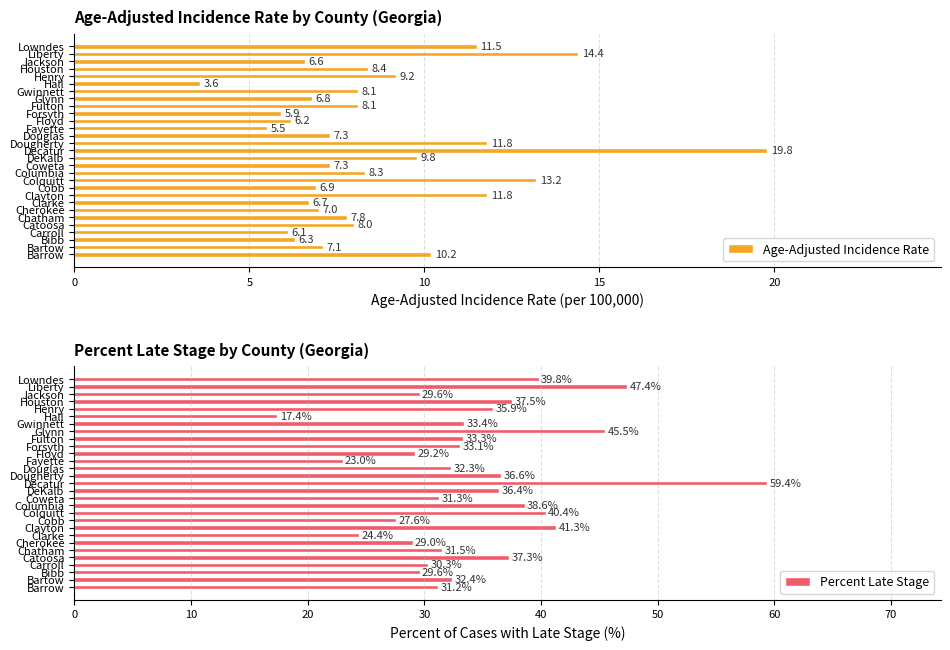

Reading right to left, extract all data points from this chart.

Age-Adjusted Incidence Rate: 11.5	14.4	6.6	8.4	9.2	3.6	8.1	6.8	8.1	5.9	6.2	5.5	7.3	11.8	19.8	9.8	7.3	8.3	13.2	6.9	11.8	6.7	7.0	7.8	8.0	6.1	6.3	7.1	10.2
Percent Late Stage: 39.8	47.4	29.6	37.5	35.9	17.4	33.4	45.5	33.3	33.1	29.2	23.0	32.3	36.6	59.4	36.4	31.3	38.6	40.4	27.6	41.3	24.4	29.0	31.5	37.3	30.3	29.6	32.4	31.2